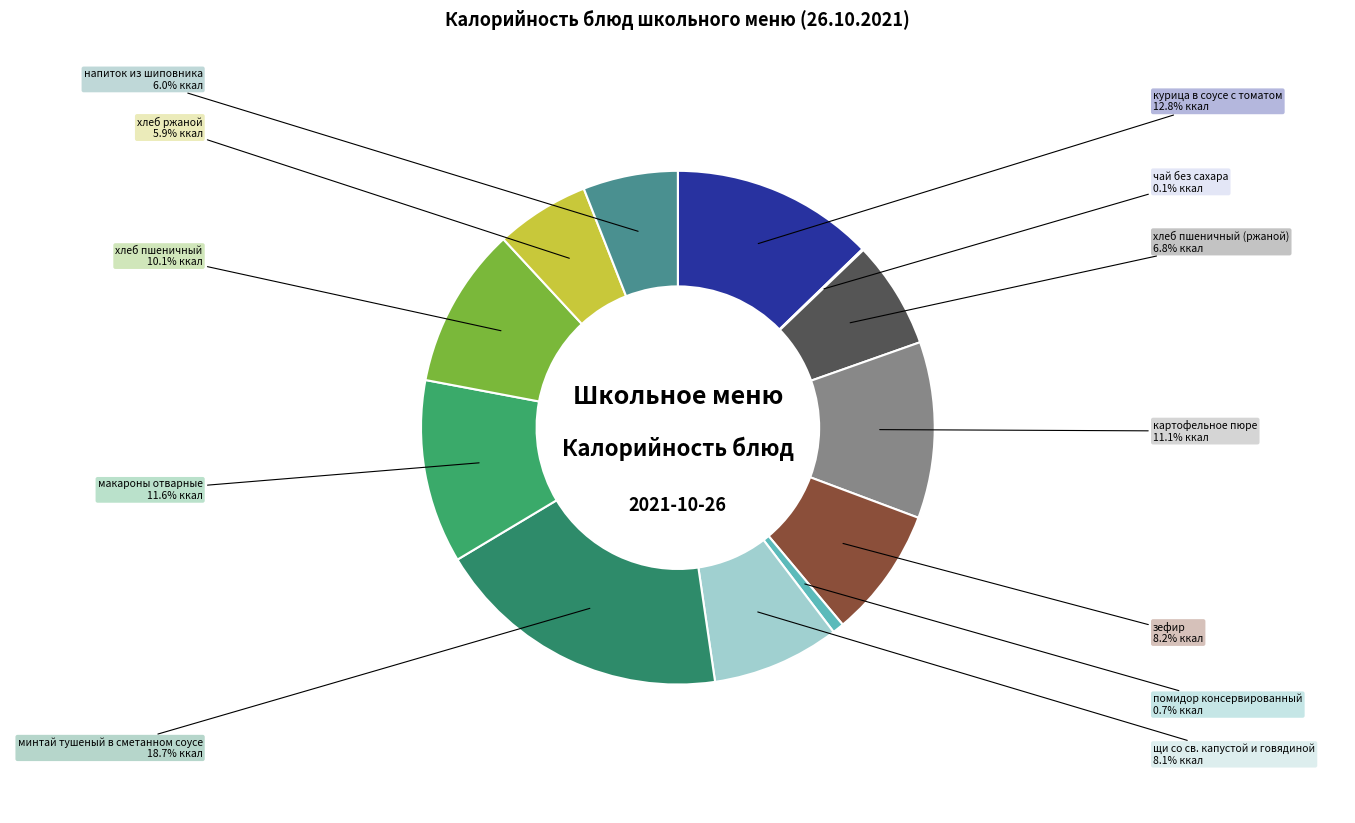

To the nearest percent, what portion does зефир represent?

8%